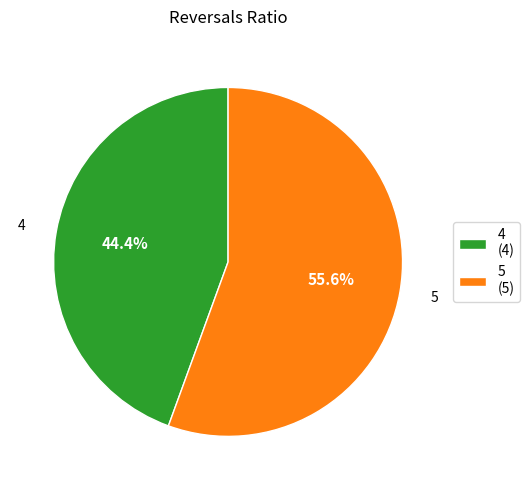

How many slices are in this pie chart?

2